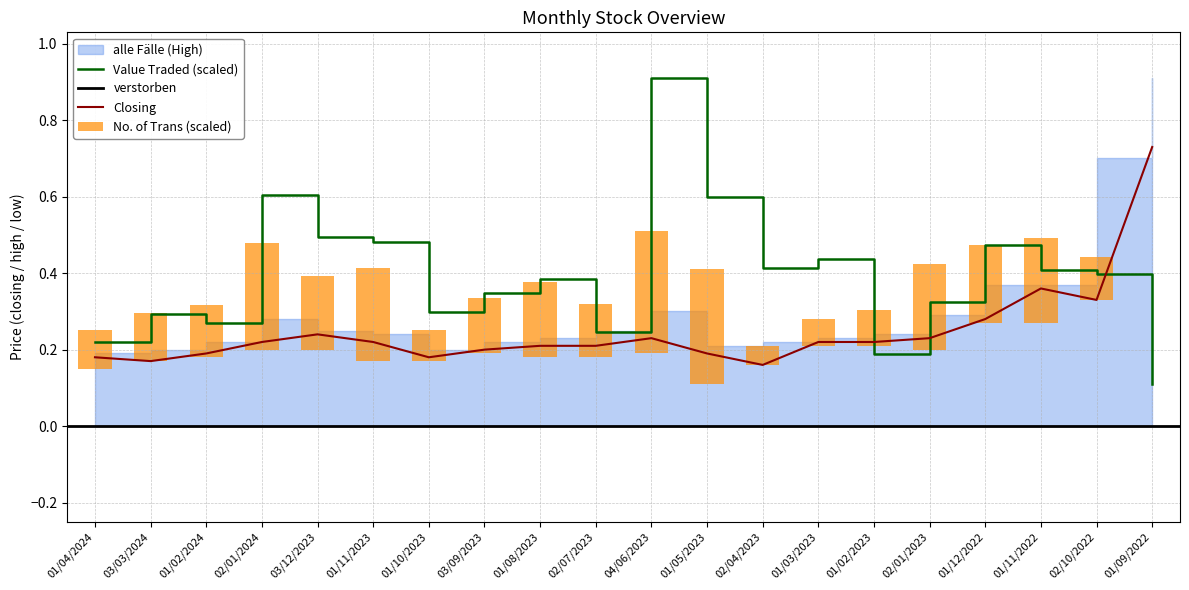

At which label does Value Traded reach its peak?

04/06/2023